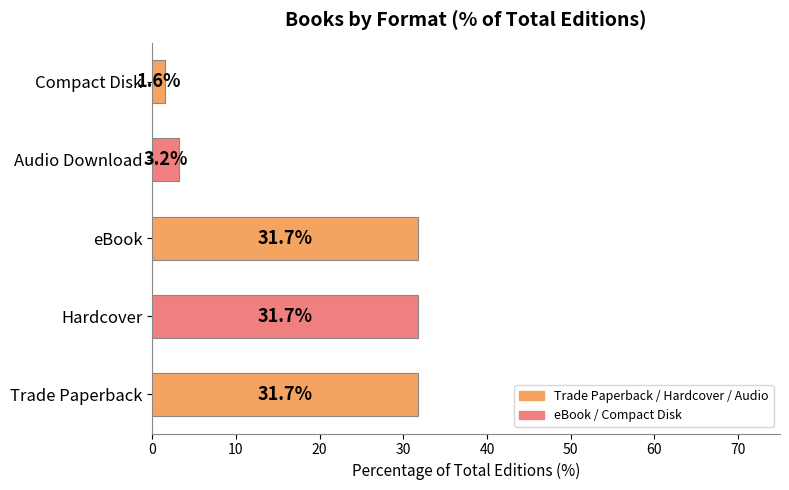

What is the smallest value displayed?

1.6